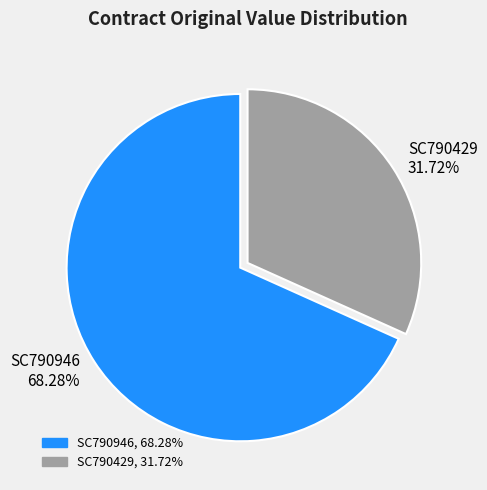

To the nearest percent, what percentage of the pie is SC790946?

68%